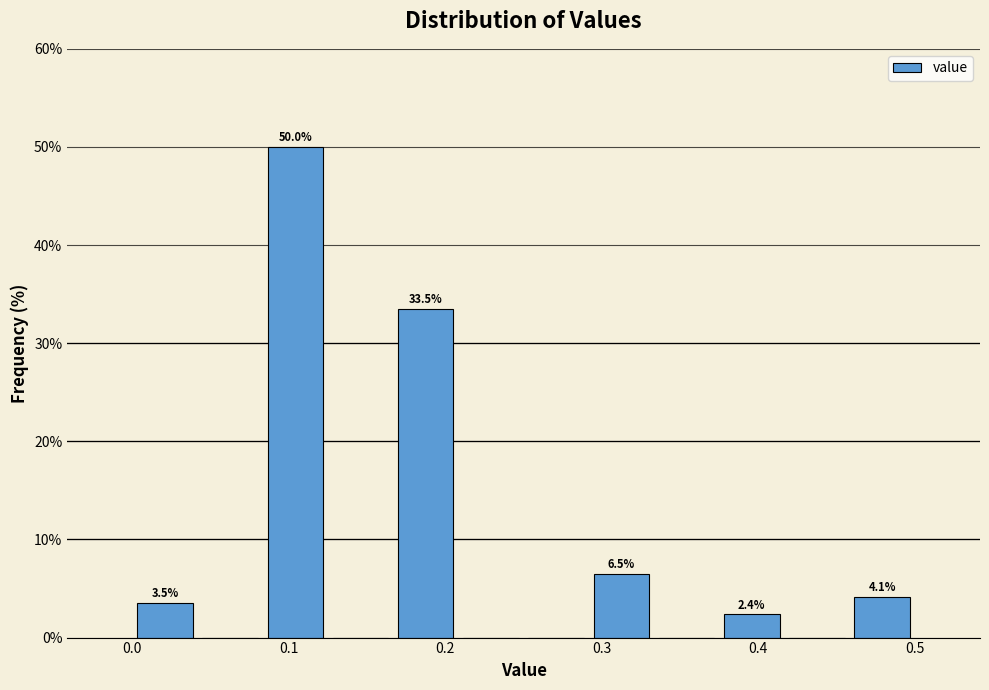

Which range on the x-axis has the tallest bar?

0.08 to 0.13